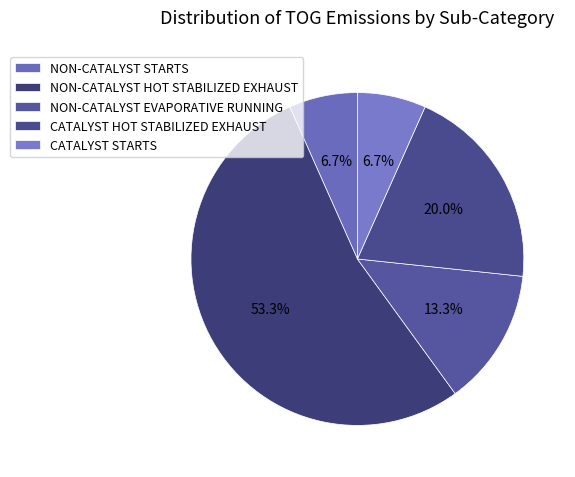

How many segments does this pie chart have?

5